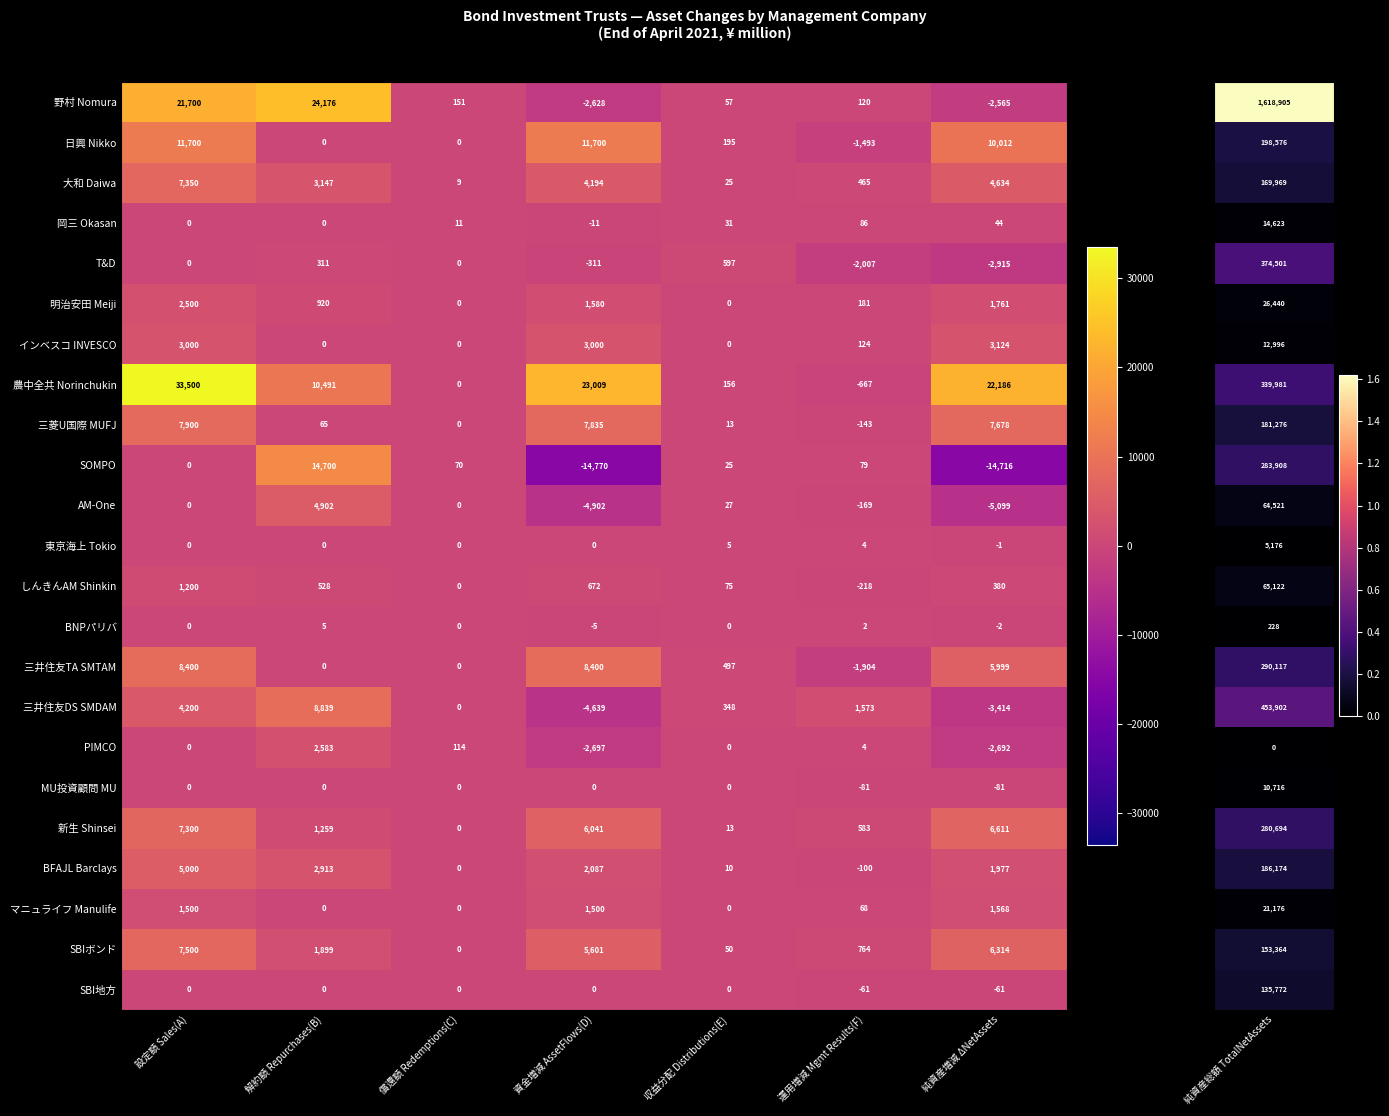

What is the sum of all 三井住友DS SMDAM values?

6907